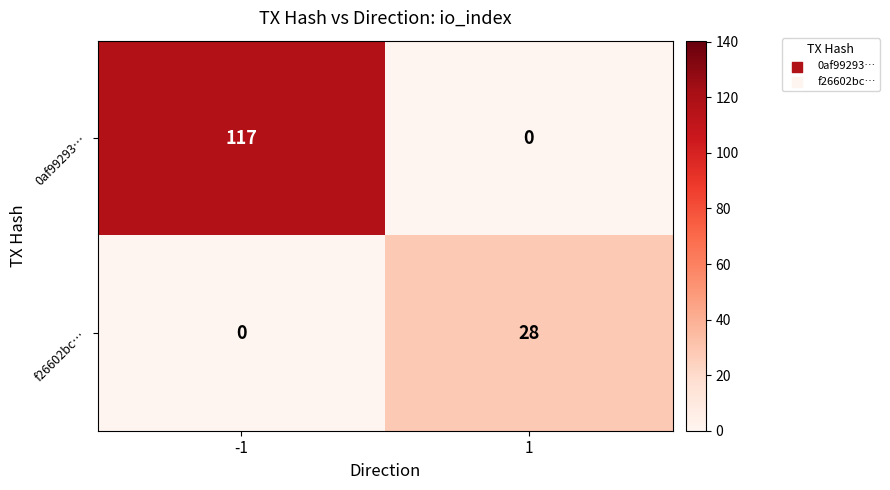

List the labels in order of f26602bc… value, smallest first.

-1, 1